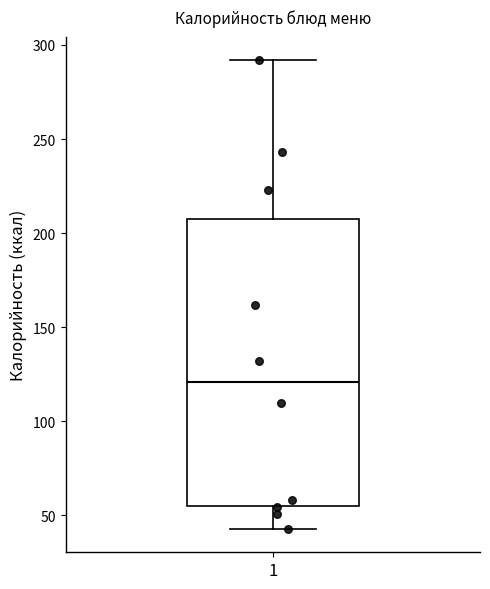

Read this box plot against the y-axis: the position of the median line, the range covered by the box, and the ends of both whiskers. The values are not printed on the chart, so give them approximately, as read against the axis.

median 120, box 55 to 210, whiskers 45 to 290